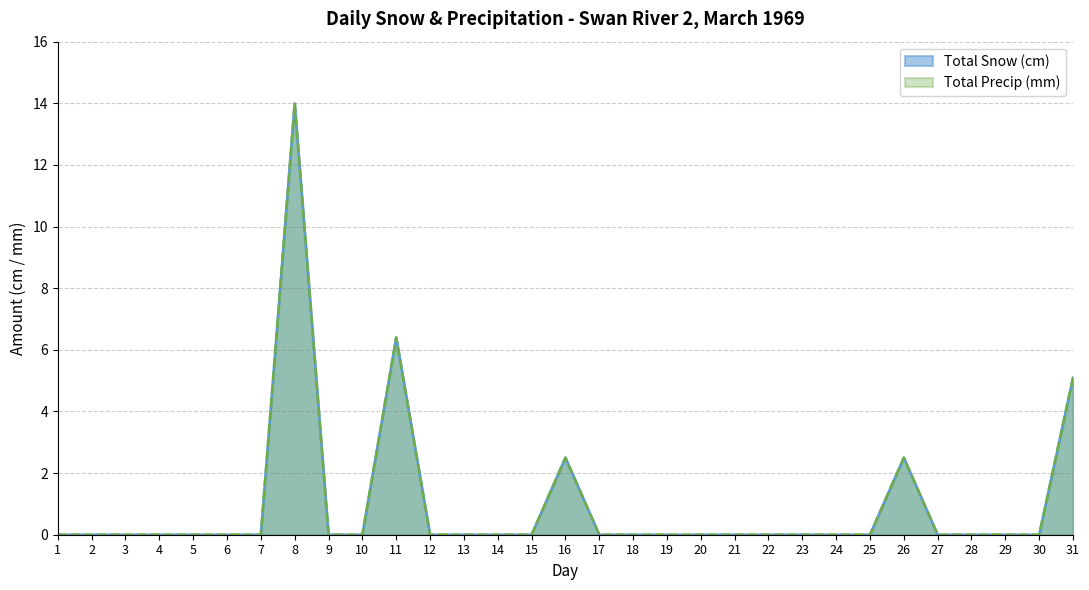

What are all the series names shown in the legend?

Total Snow (cm), Total Precip (mm)